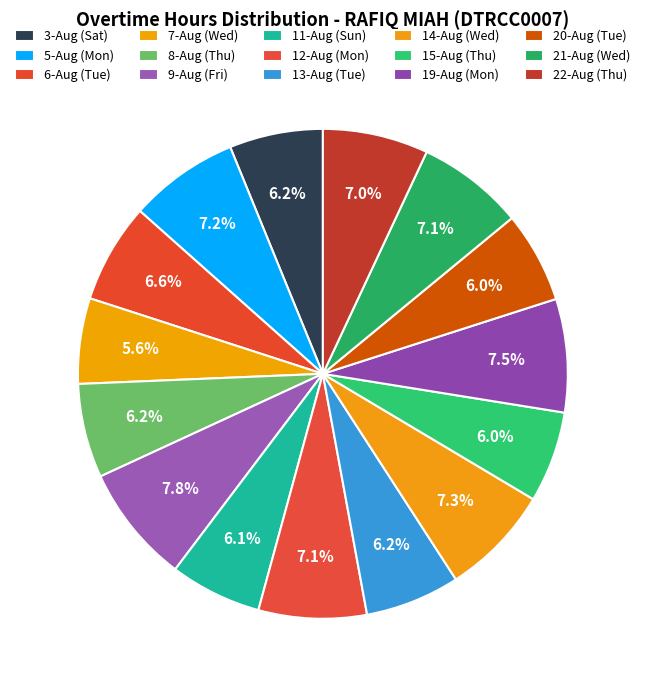

Do 6-Aug (Tue) and 5-Aug (Mon) together represent more than half of the pie?

No